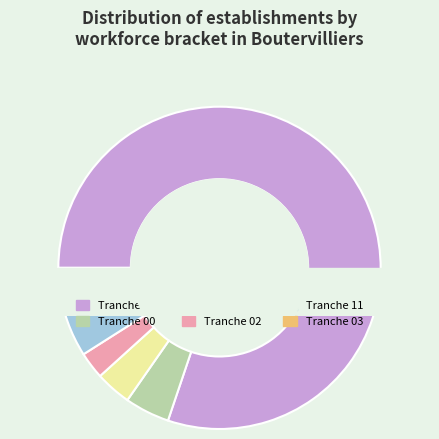

Which has a higher value, 02 or 01?

01